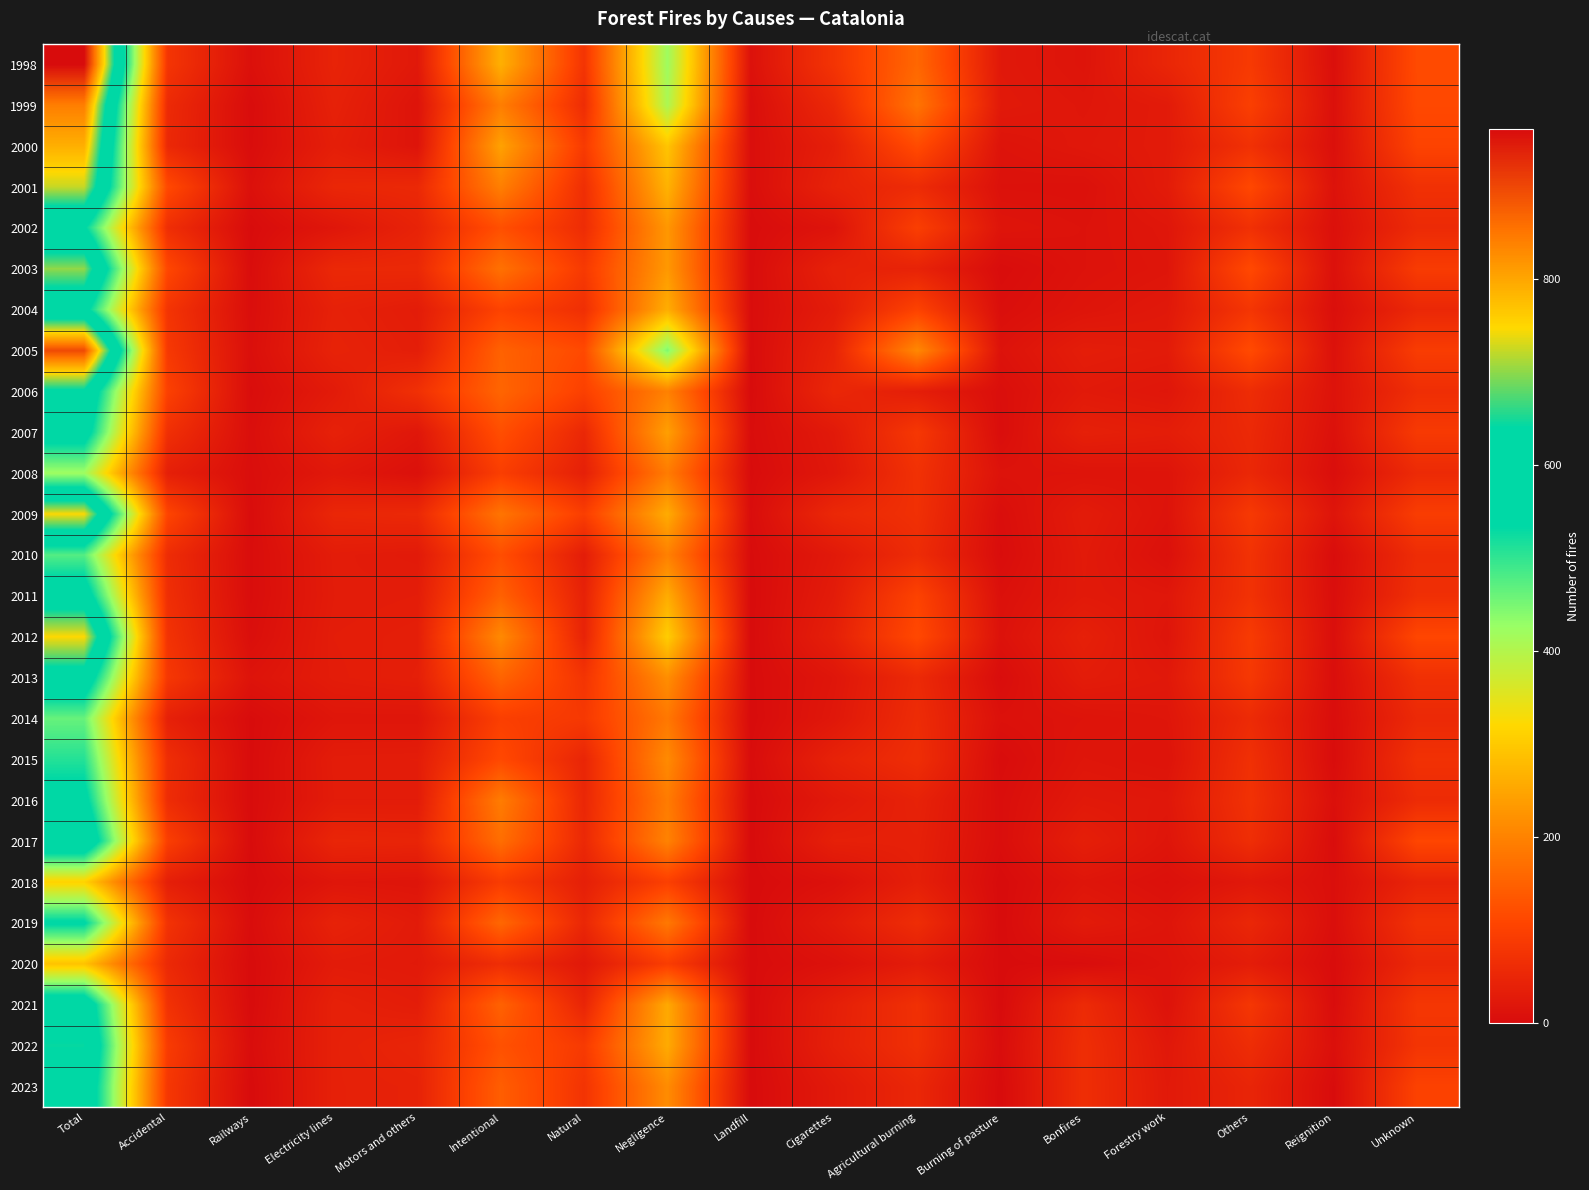

Rank the series at Negligence from highest to lowest value.

2005, 1998, 1999, 2012, 2000, 2001, 2004, 2011, 2009, 2022, 2021, 2007, 2003, 2002, 2013, 2023, 2015, 2017, 2006, 2010, 2008, 2016, 2019, 2014, 2018, 2020